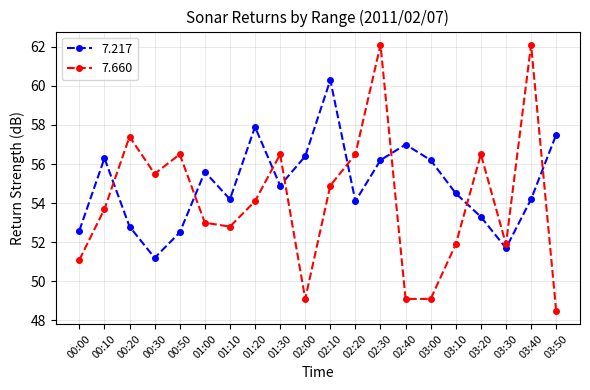

What is the total value across all series at 01:20?

112.0